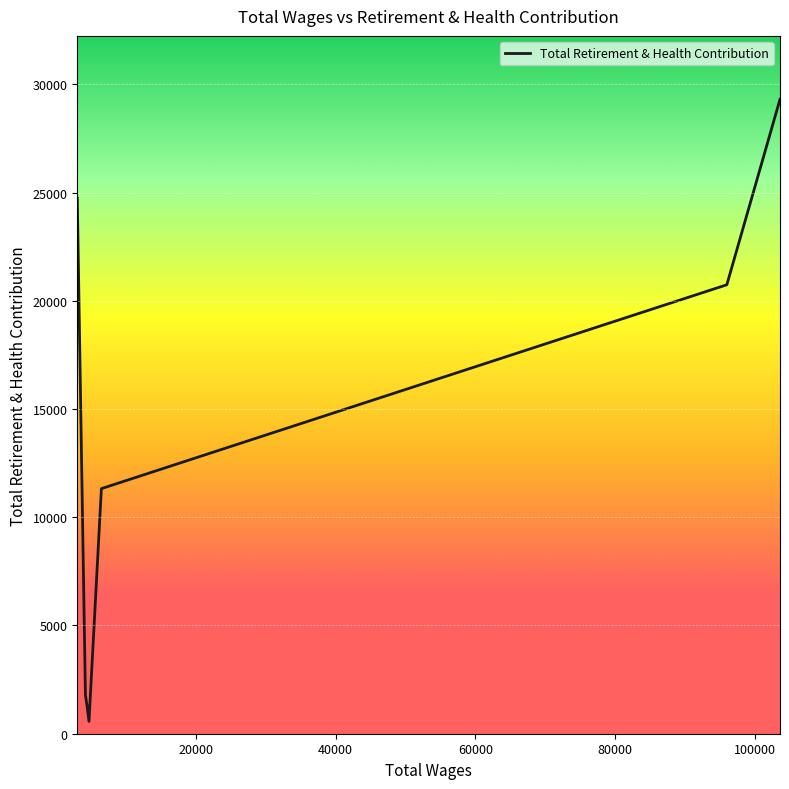

What is the difference between the second highest and second lowest values?

23438